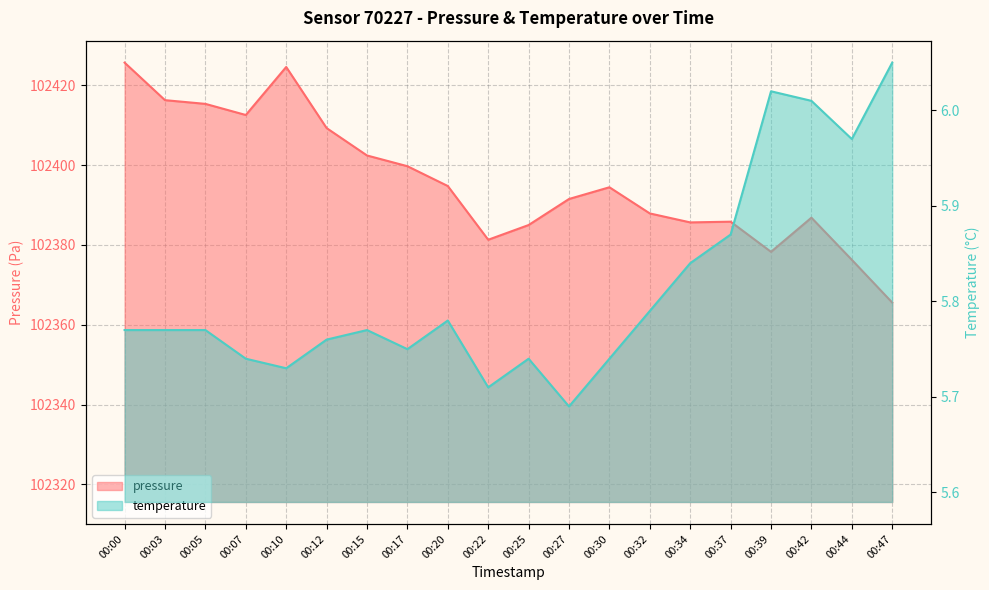

How many distinct data groups are displayed?

2